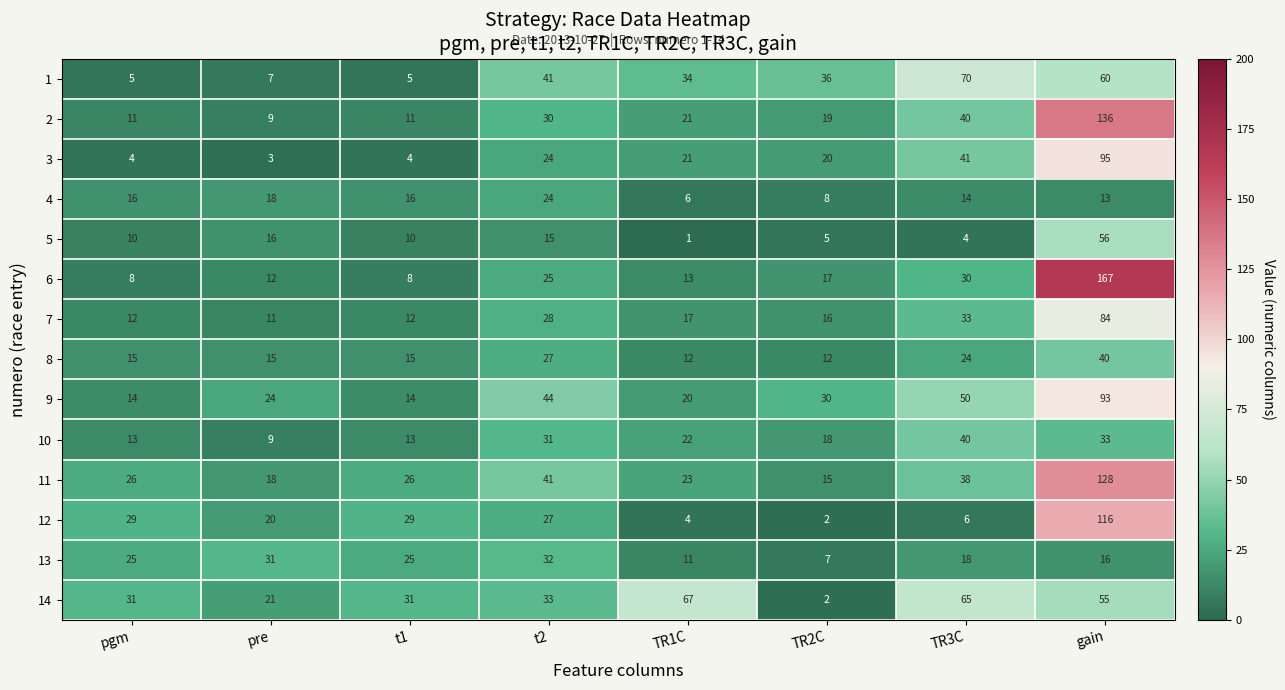

Read the 5 value at t1.

10